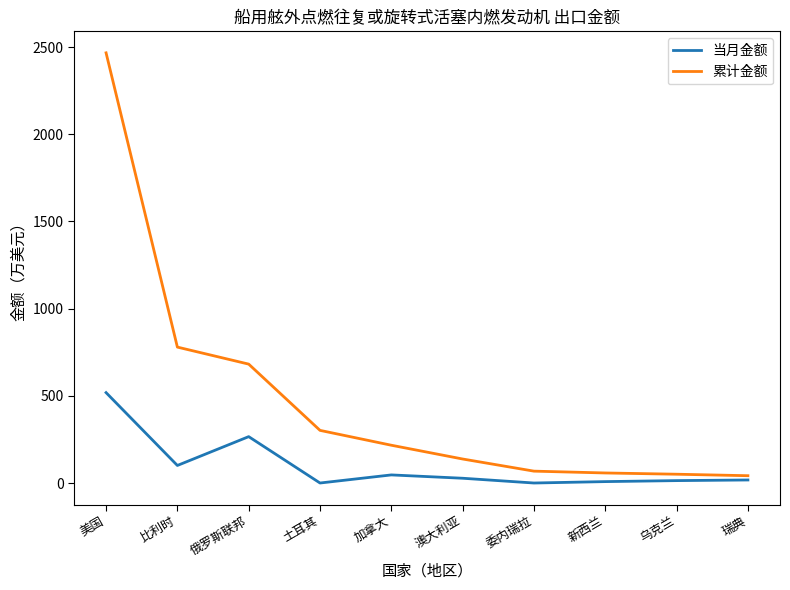

Count the number of categories in the chart.

10